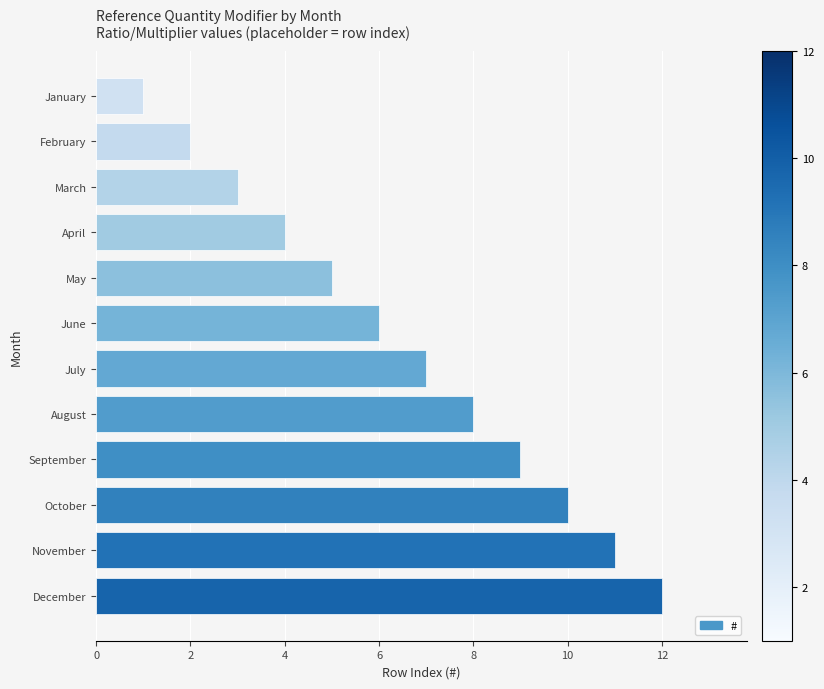

List the labels in order of value, largest first.

December, November, October, September, August, July, June, May, April, March, February, January